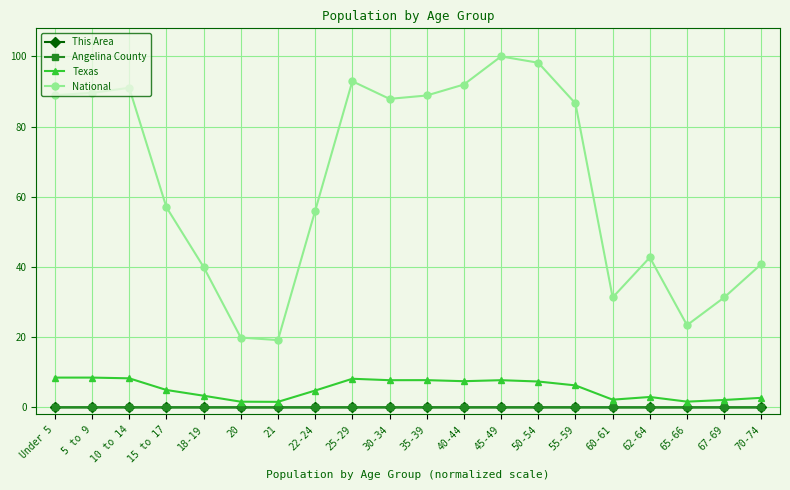

True or false: Angelina County and National cross at least once.

False